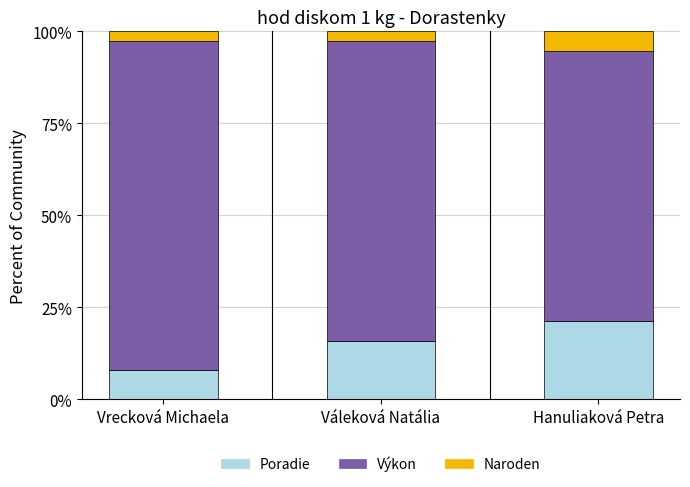

Reading left to right, list the values for the Poradie series.

Vrecková Michaela=7.9	Váleková Natália=15.7	Hanuliaková Petra=21.2